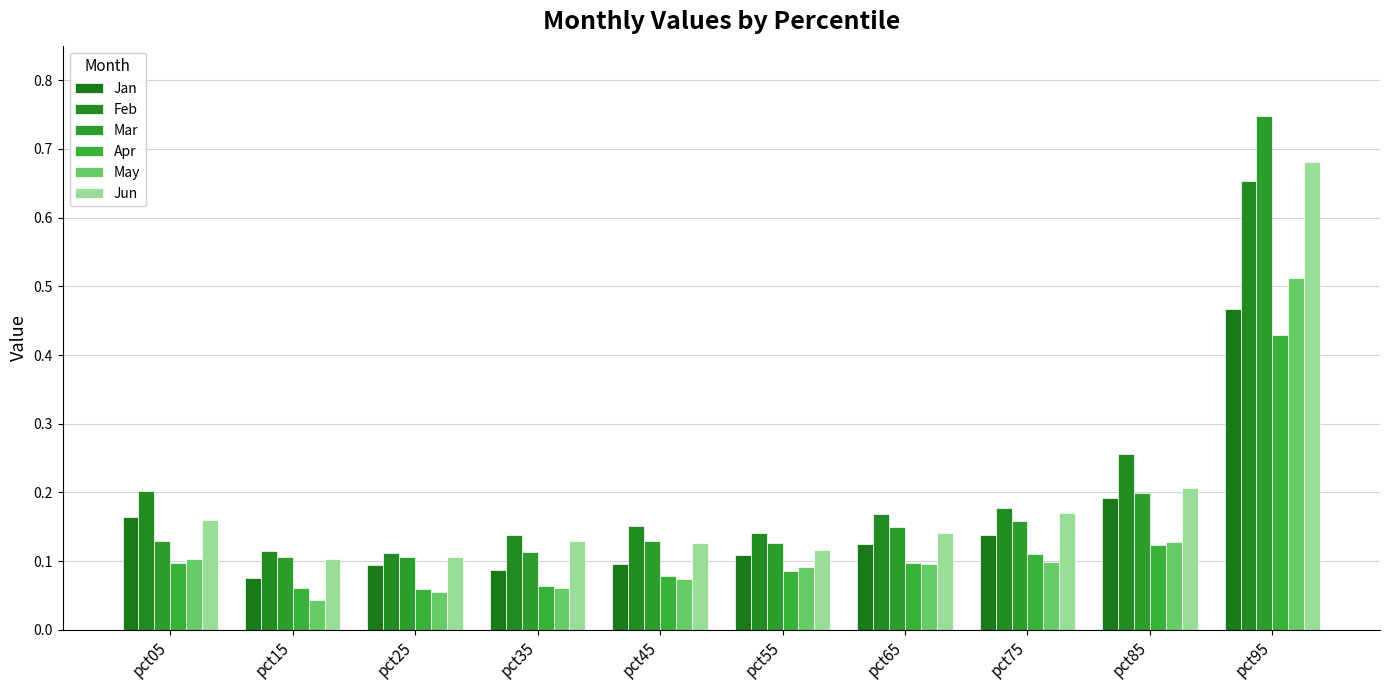

Is it true that Mar equals 0.1 at pct15?

True